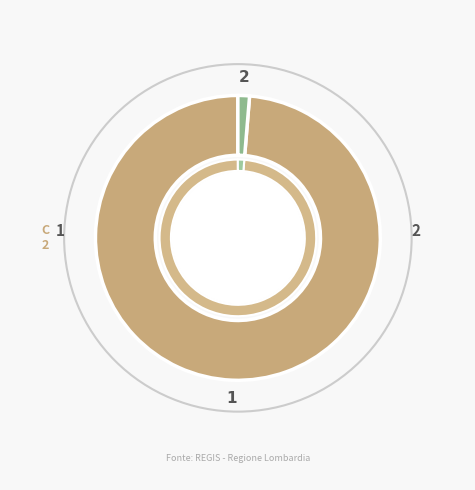

Combined, do 24 and In Corso account for over 50%?

No